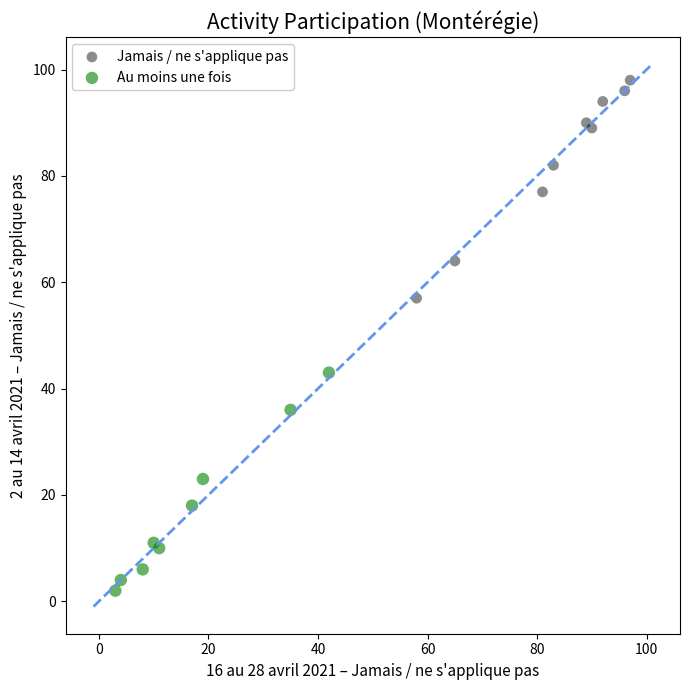

Which series contains the lowest Y value?

Au moins une fois